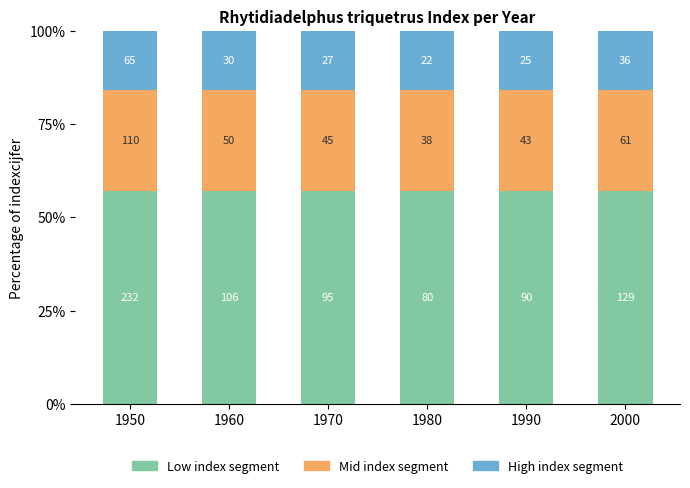

What is the total value across all series at 1970?

100.0